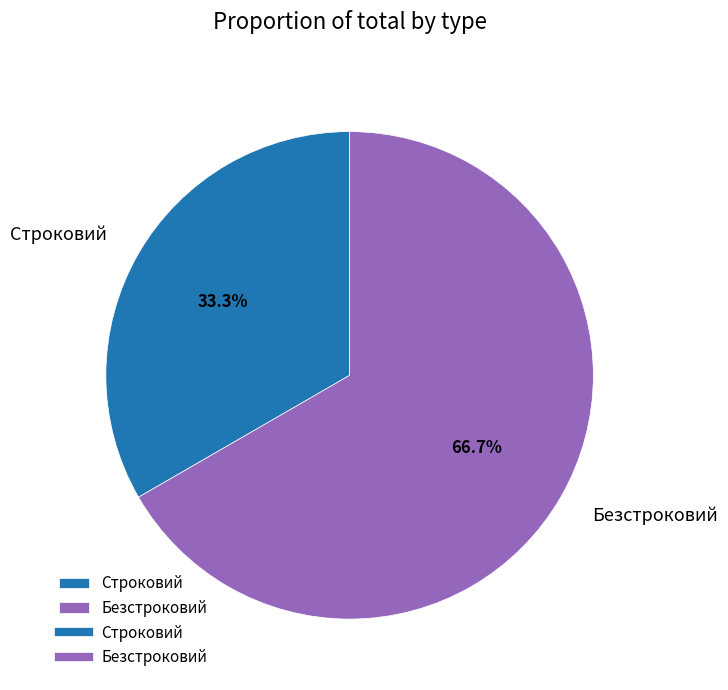

True or false: Строковий accounts for 26% of the total.

False